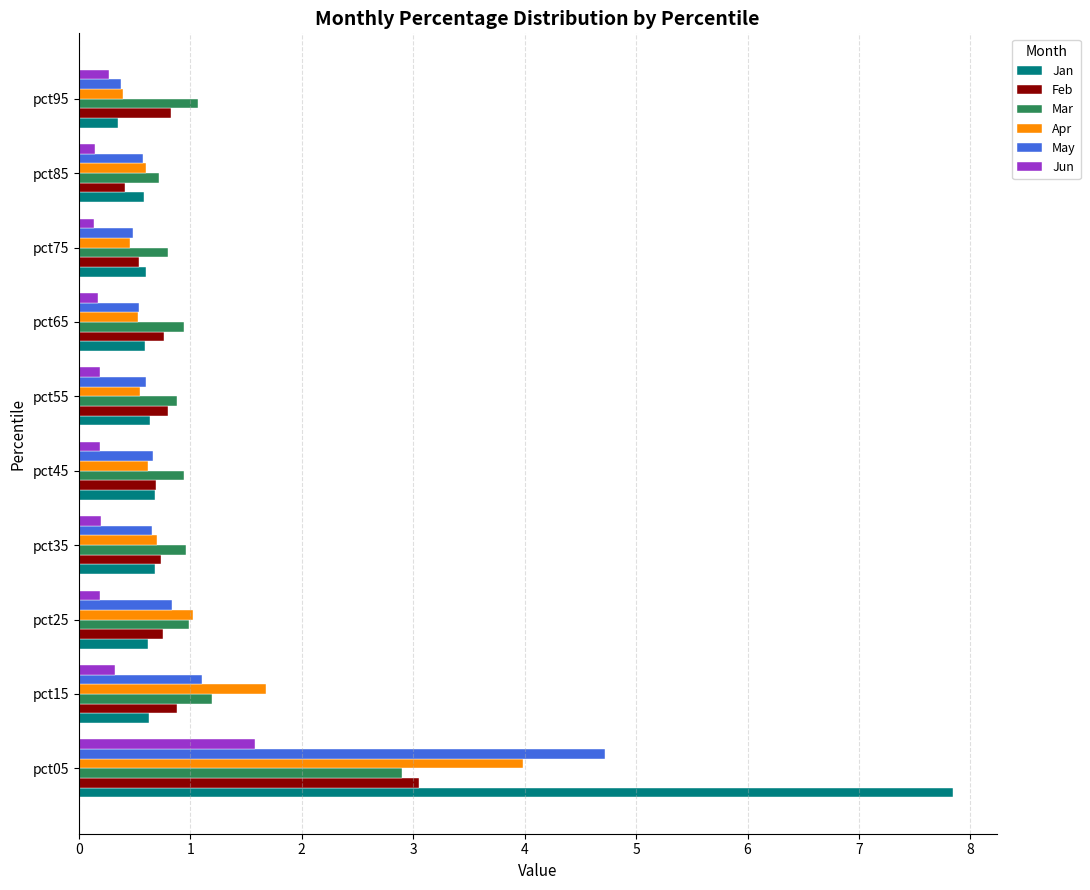

True or false: May has a value of 0.2 at pct85.

False